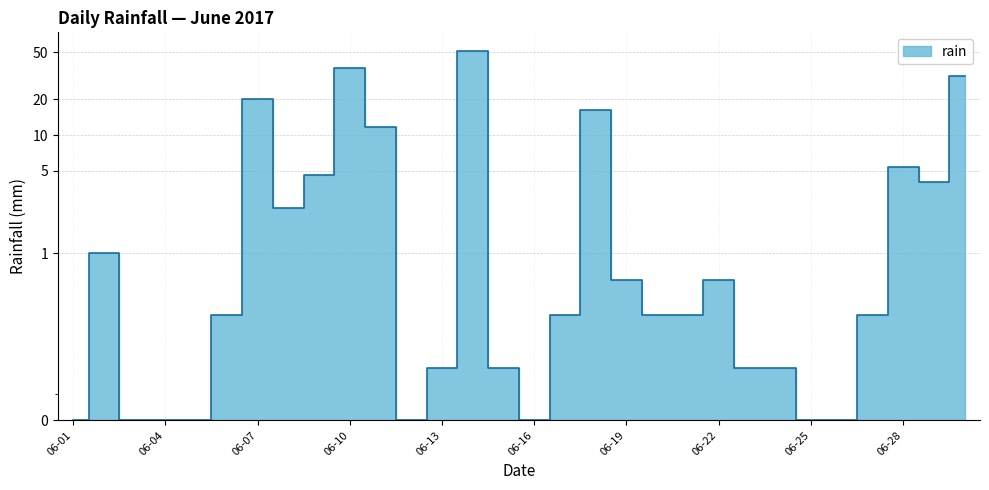

True or false: the data shows 29.5 at 06-16.

False